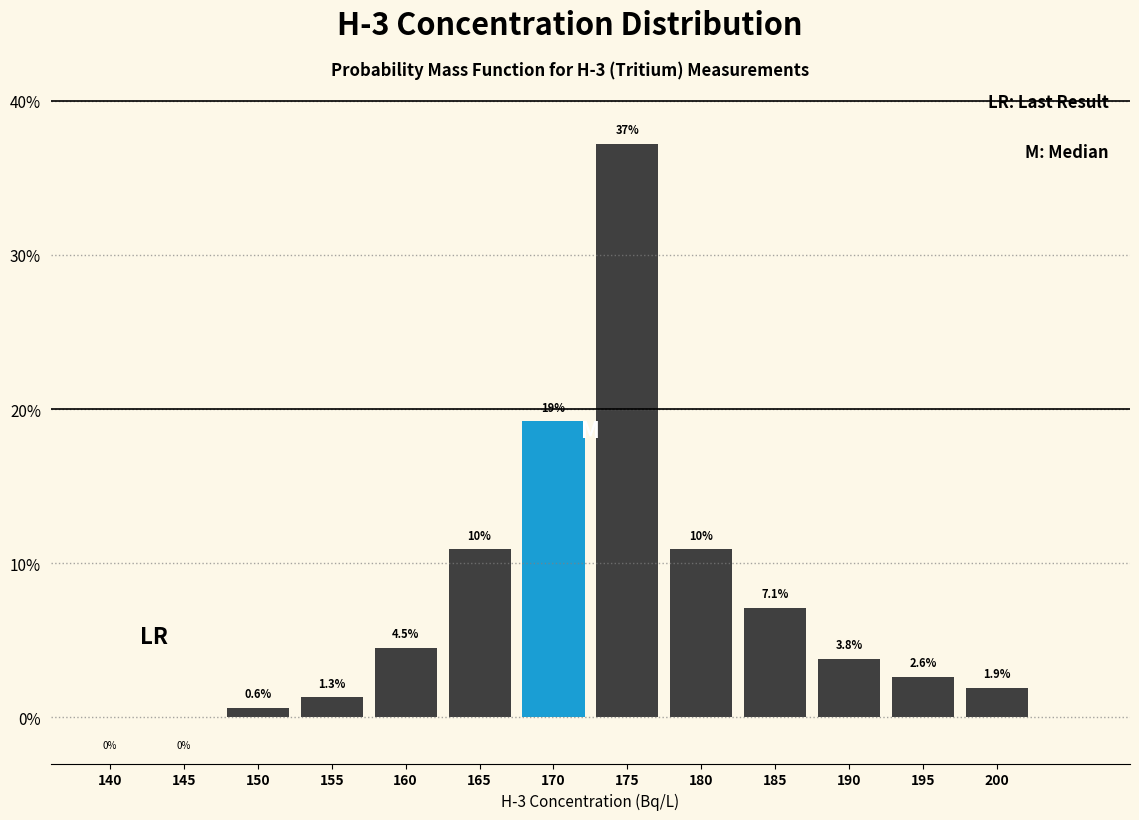

Reading right to left, extract all data points from this chart.

200=1.9	195=2.6	190=3.8	185=7.1	180=10.9	175=37.2	170=19.2	165=10.9	160=4.5	155=1.3	150=0.6	145=0.0	140=0.0